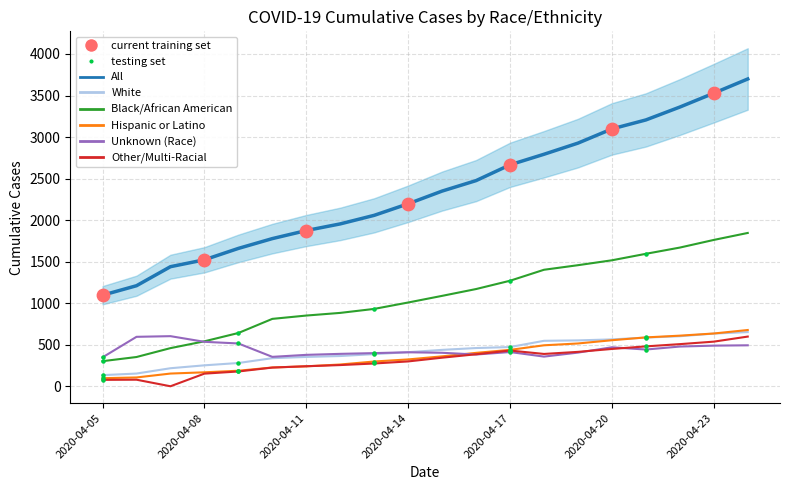

Which series has the widest spread of Y values?

All